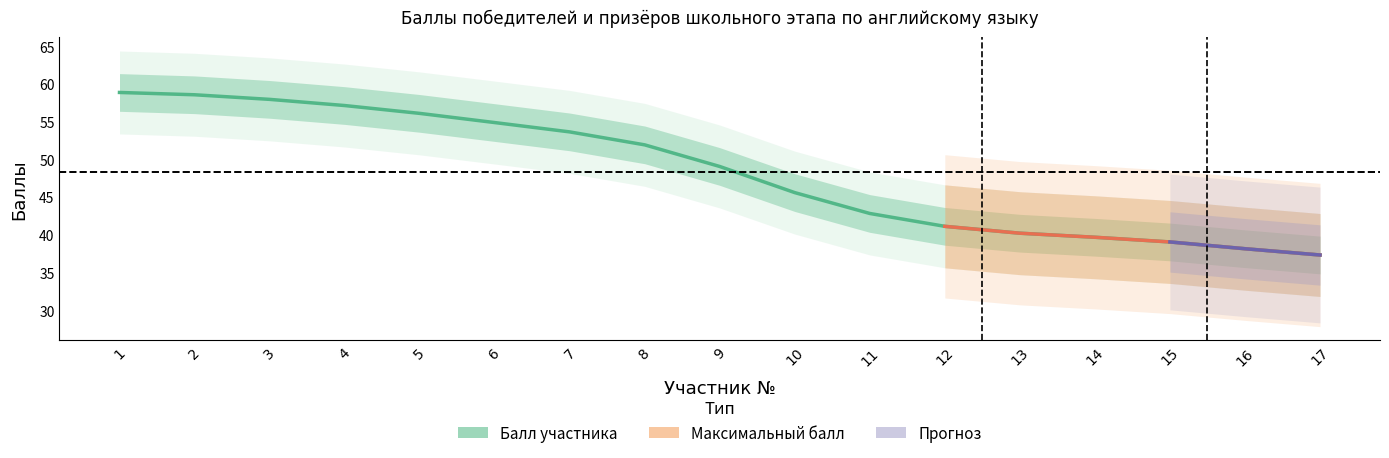

List the labels in order of value, smallest first.

17, 16, 15, 14, 13, 12, 11, 10, 9, 8, 7, 6, 5, 4, 3, 2, 1